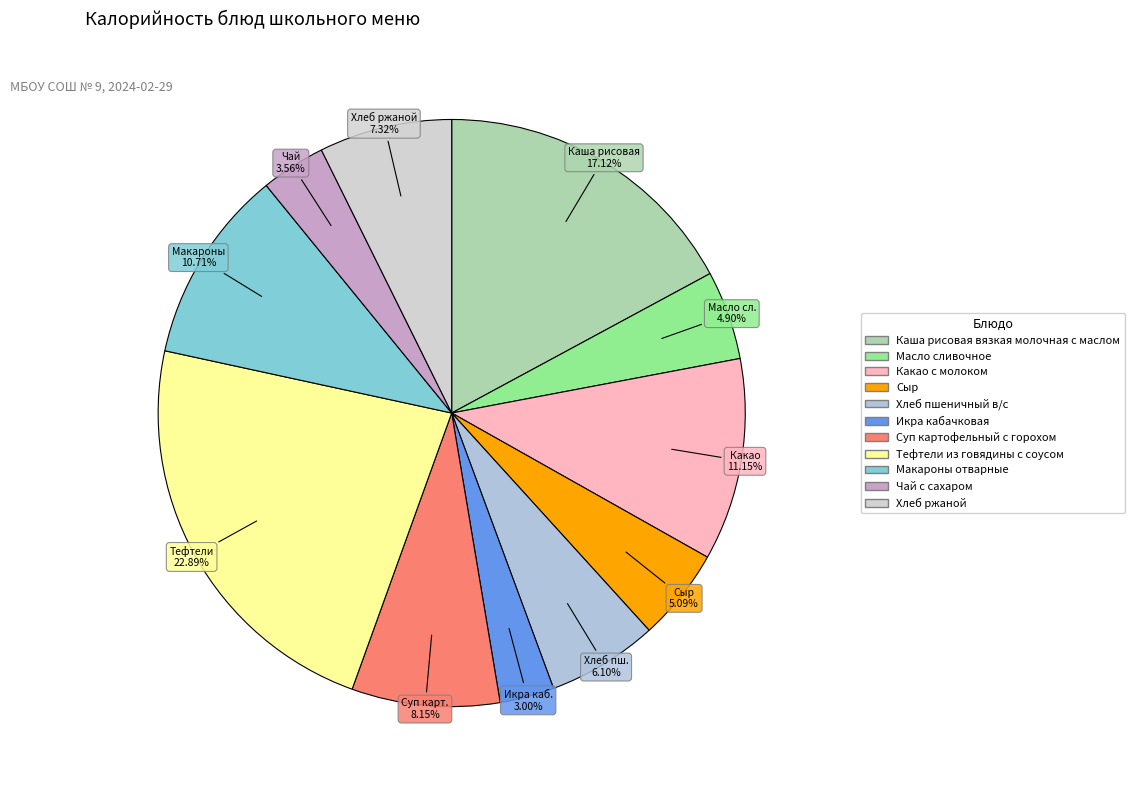

To the nearest percent, what portion does Суп картофельный с горохом represent?

8%